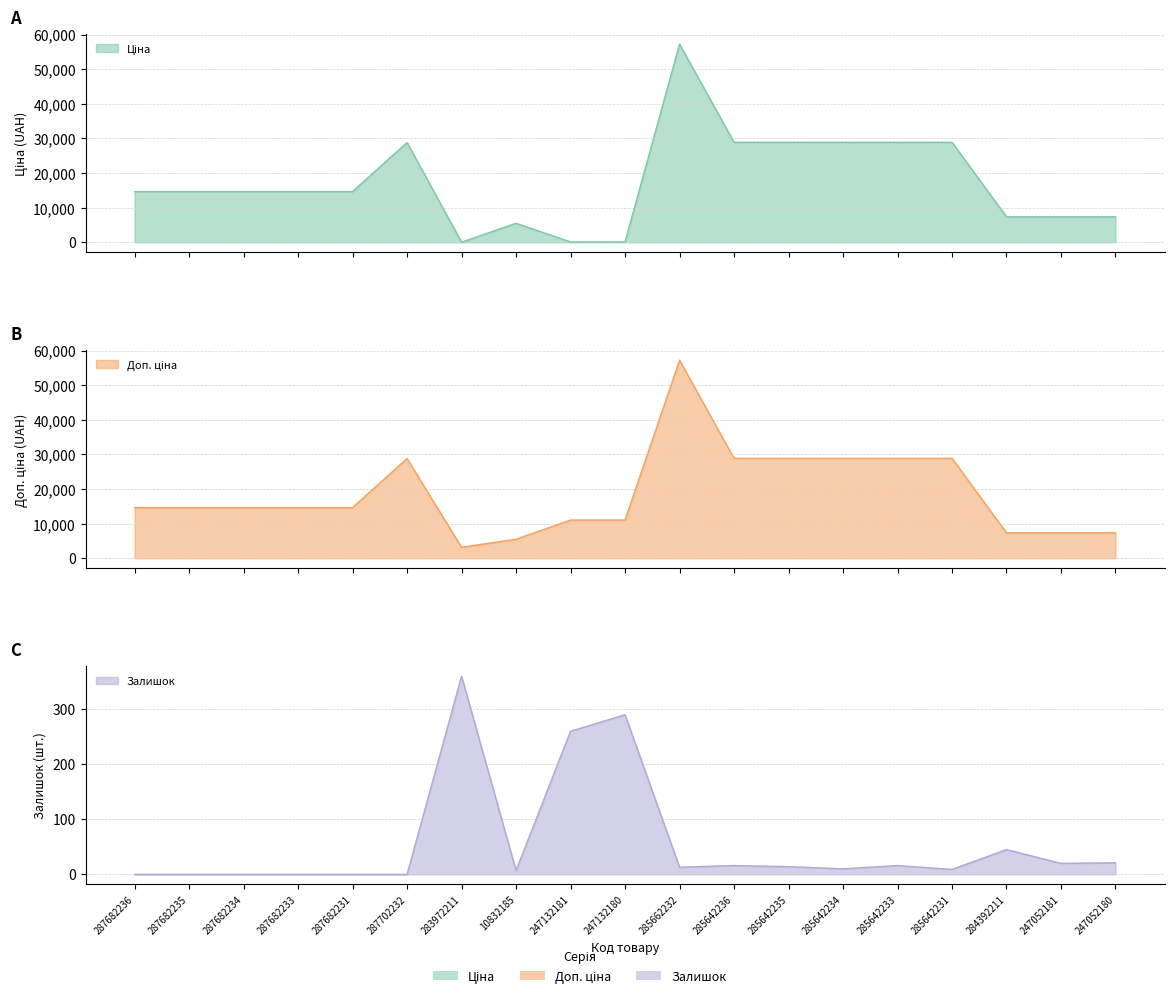

What is the difference between the Залишок values at 283972211 and 247132180?

70.0